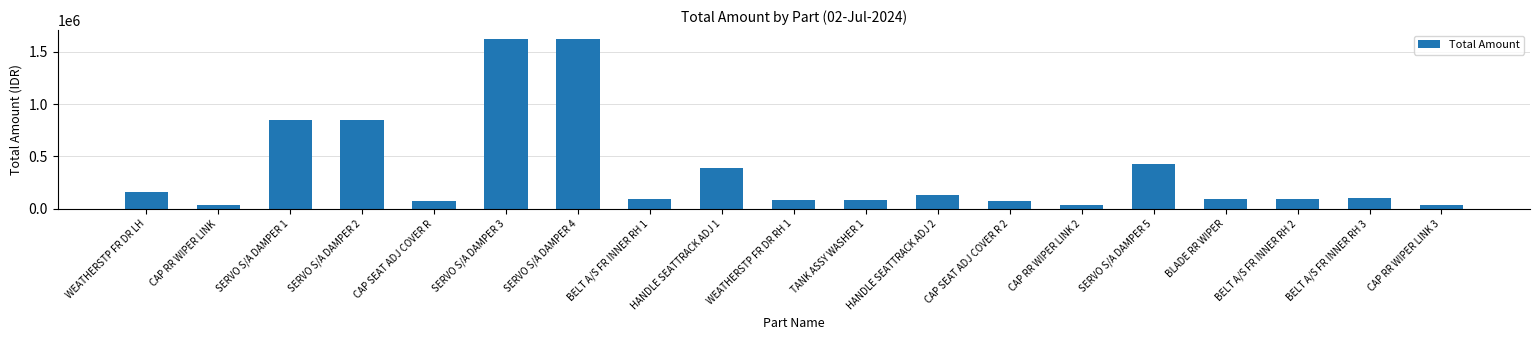

What position from the right is SERVO S/A DAMPER 2?

16